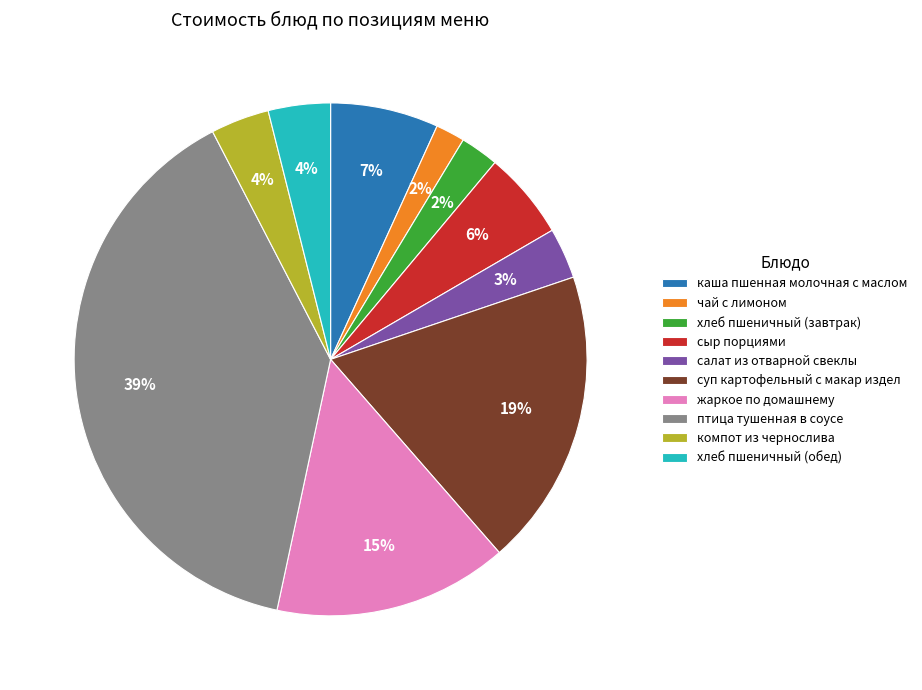

Is it true that суп картофельный с макар издел is 19% of the pie?

True